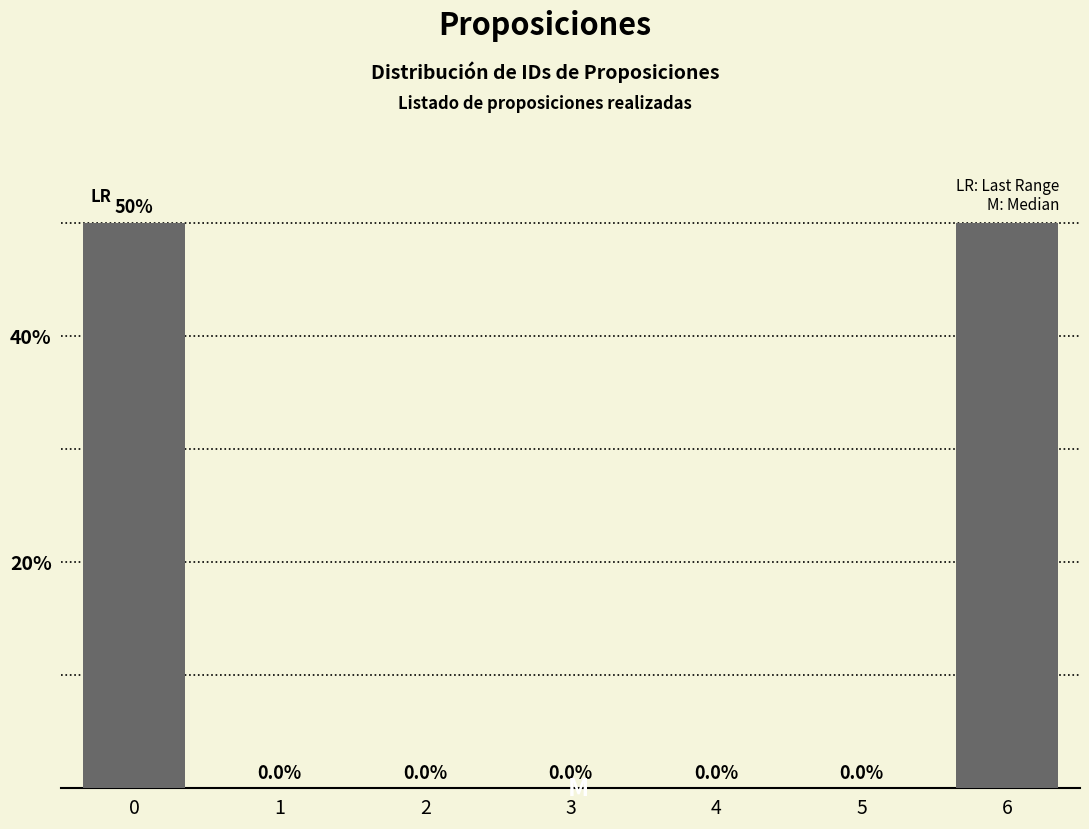

Reading left to right, transcribe all the data shown in this chart.

0=50	1=0	2=0	3=0	4=0	5=0	6=50